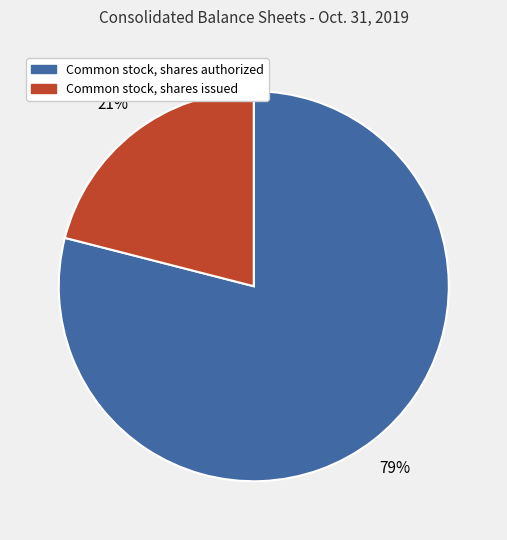

To the nearest percent, what is the average slice percentage?

50%